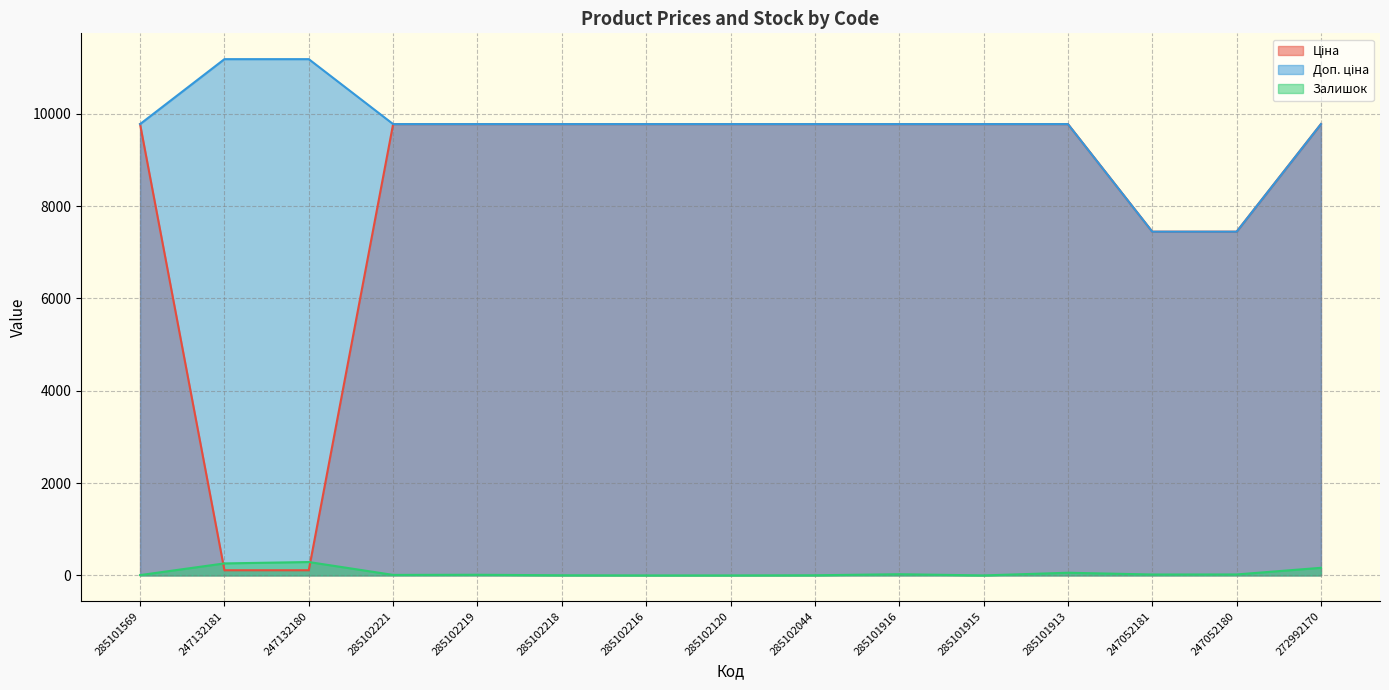

How many data points in Доп. ціна are above 9775?

13